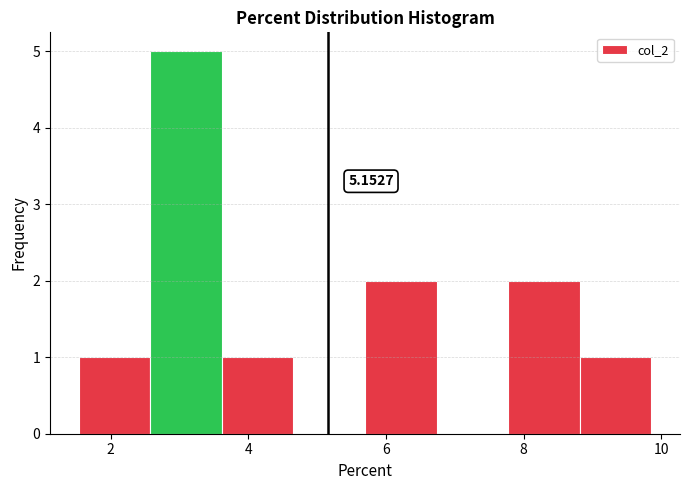

Which range on the x-axis has the tallest bar?

2.6 to 3.6